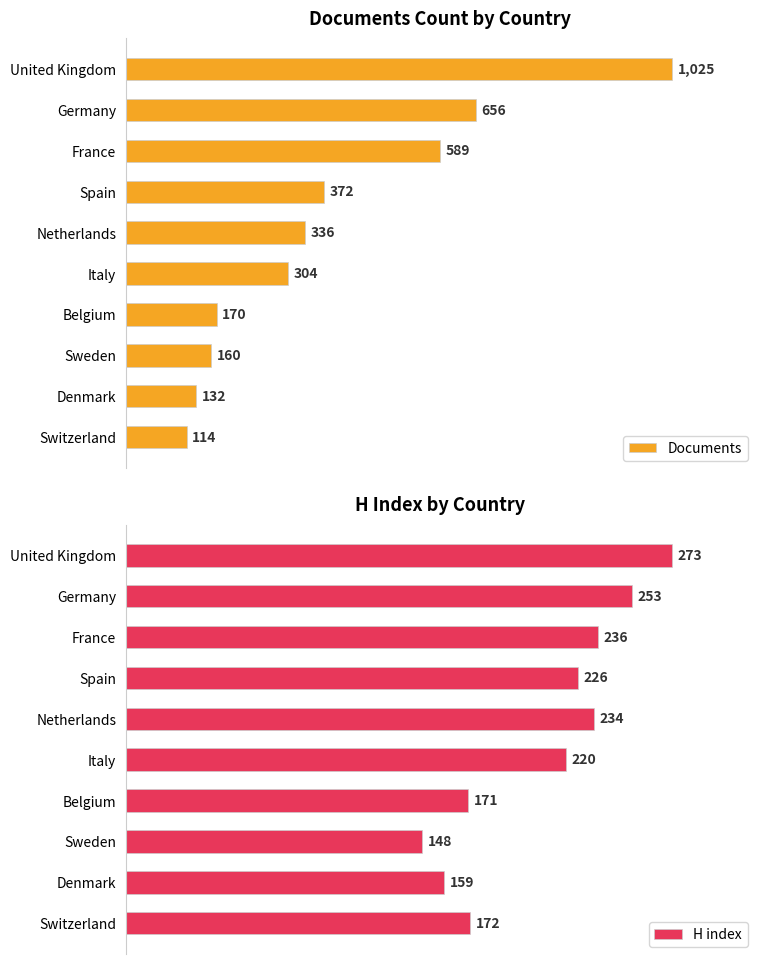

Where is H index nearest to the value 210?

Italy